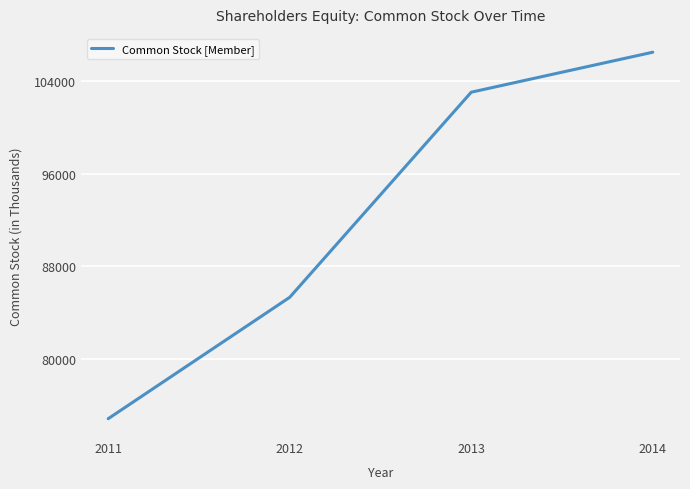

What is the minimum value shown in the chart?

74878